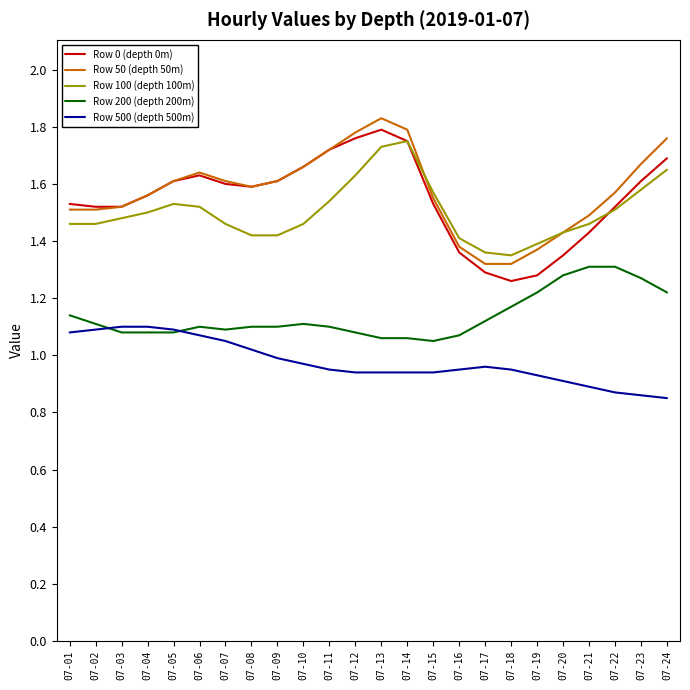

Count the Row 0 (depth 0m) values in the range 1 to 2.

24